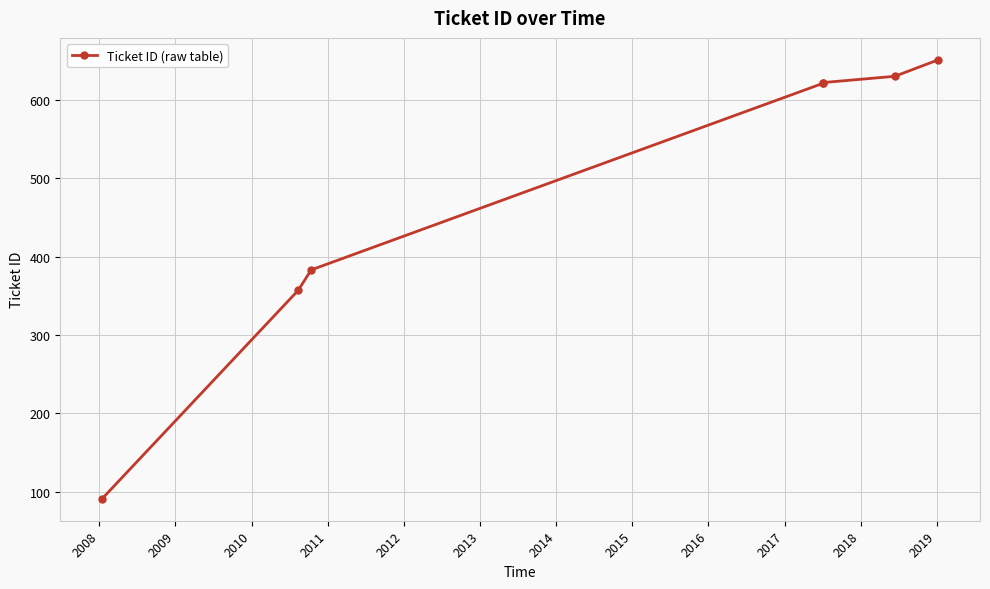

What is the average value?

479